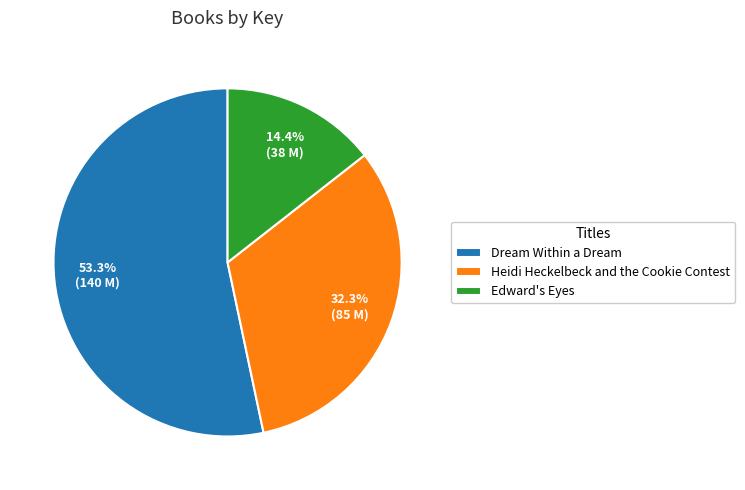

Count the number of slices in the pie.

3